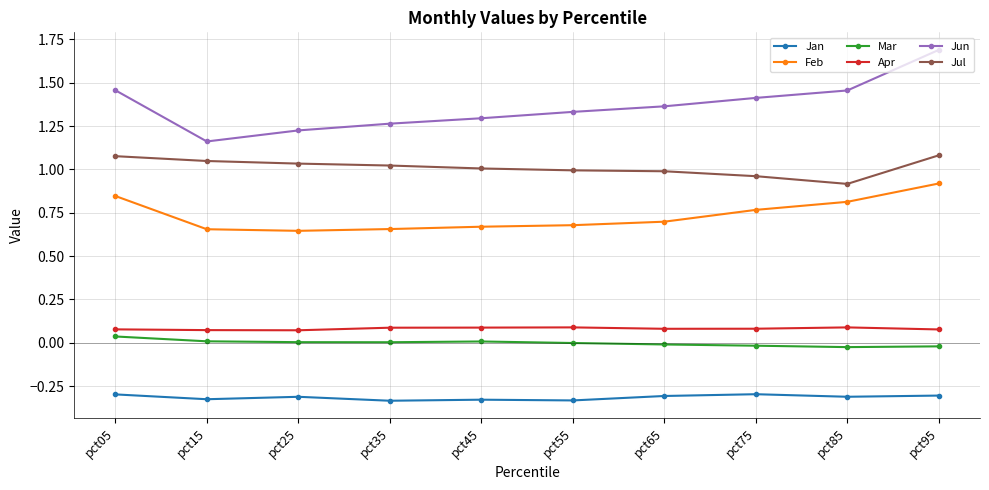

Which series has the widest spread of values?

Jun